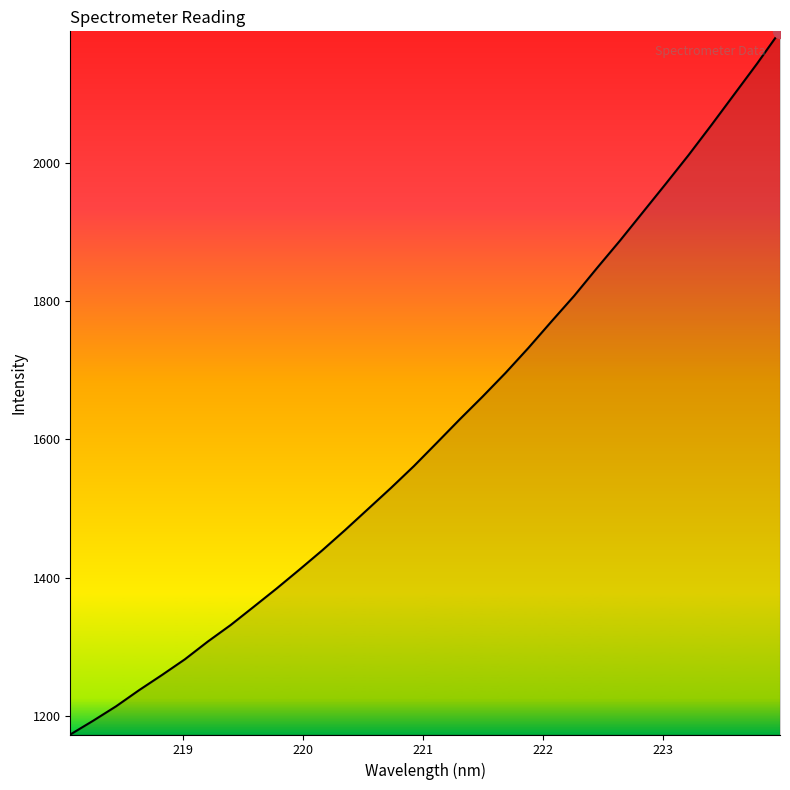

What is the maximum value shown in the chart?

2190.1